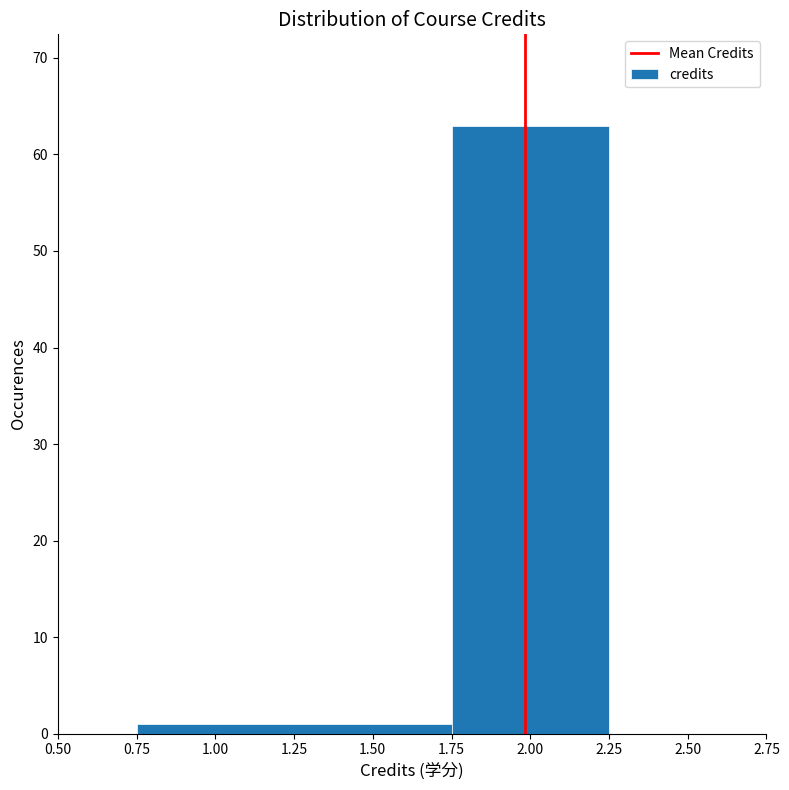

What is the height of the bar covering 0.75 to 1.75 on the x-axis? The values are not printed on the chart, so give them approximately, as read against the axis.

1